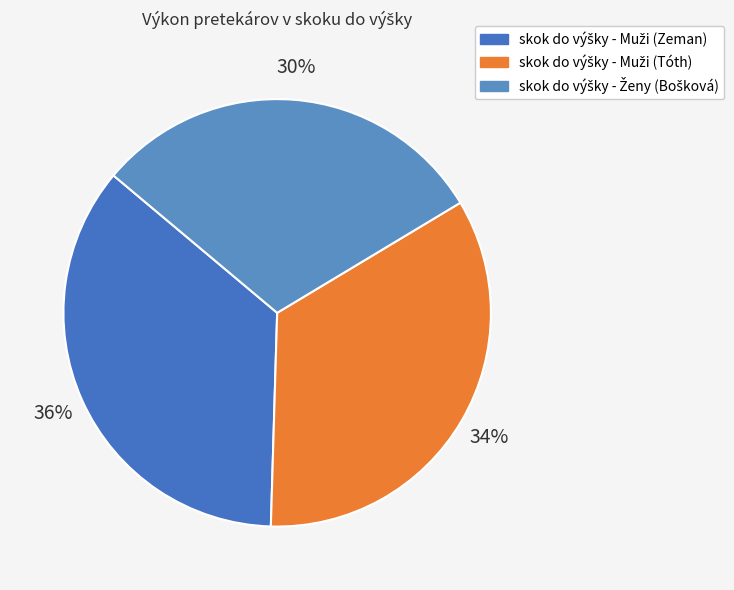

To the nearest percent, what is the average slice percentage?

33%